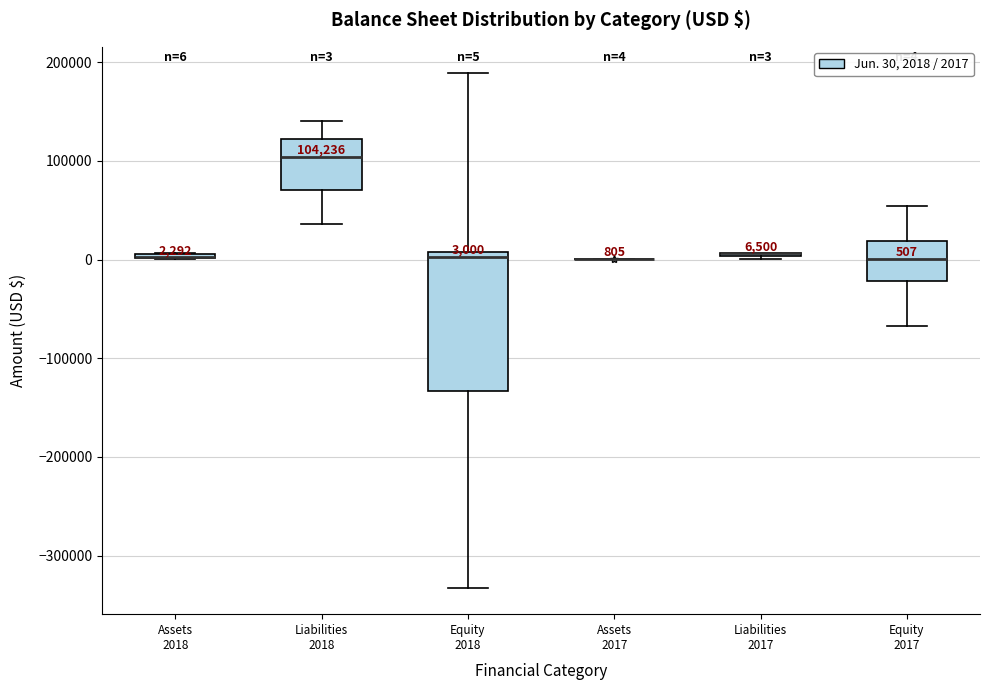

Which box is the tallest, from its lower edge to its upper edge?

Equity 2018